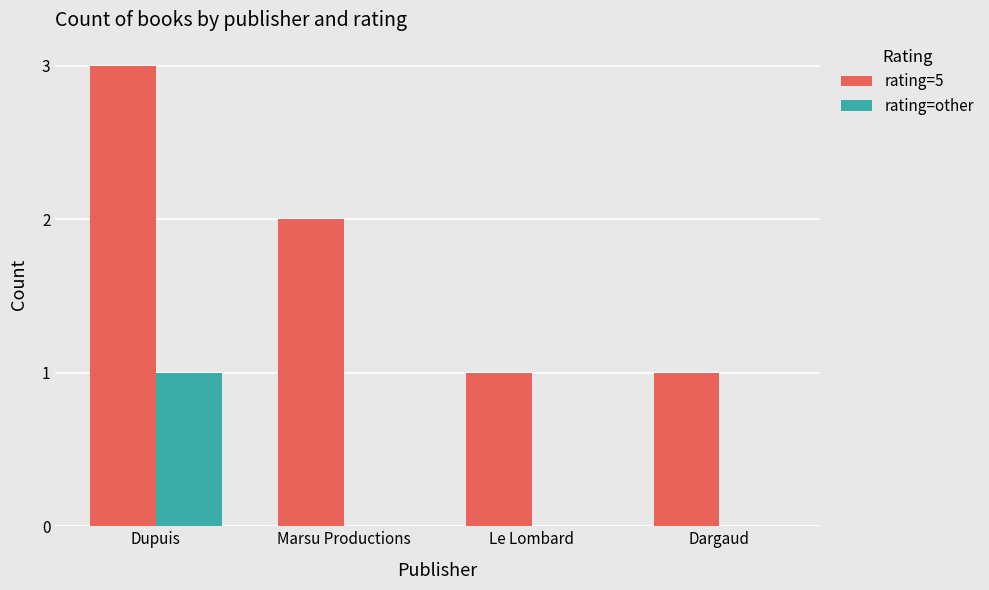

The rating=other series shows 0 at Le Lombard. True or false?

True